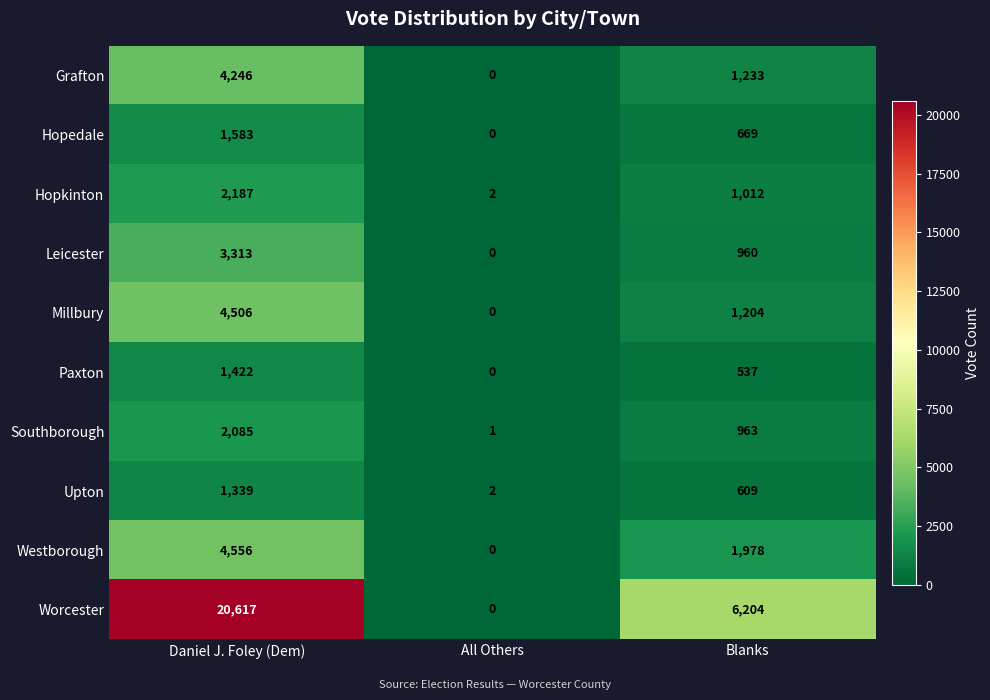

How many categories are shown in the chart?

3